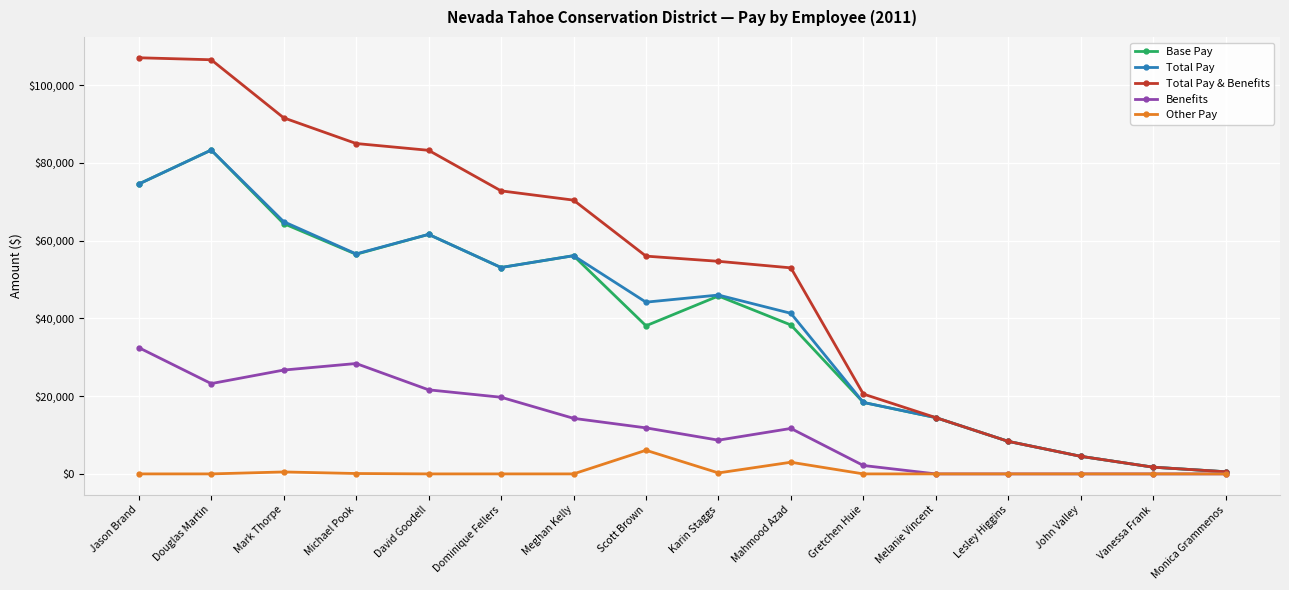

How many data points does each series have?

16